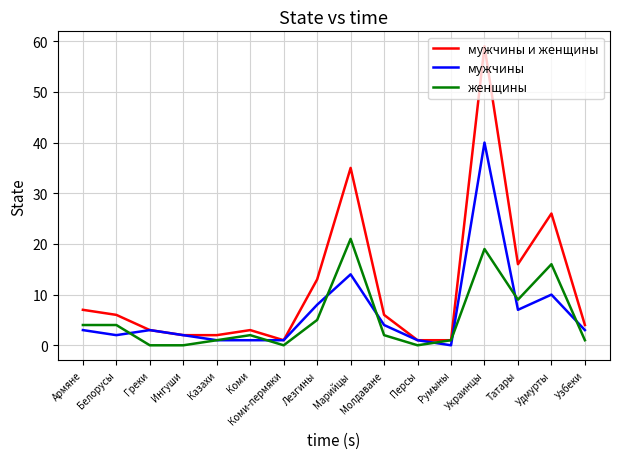

True or false: мужчины and женщины cross at least once.

True